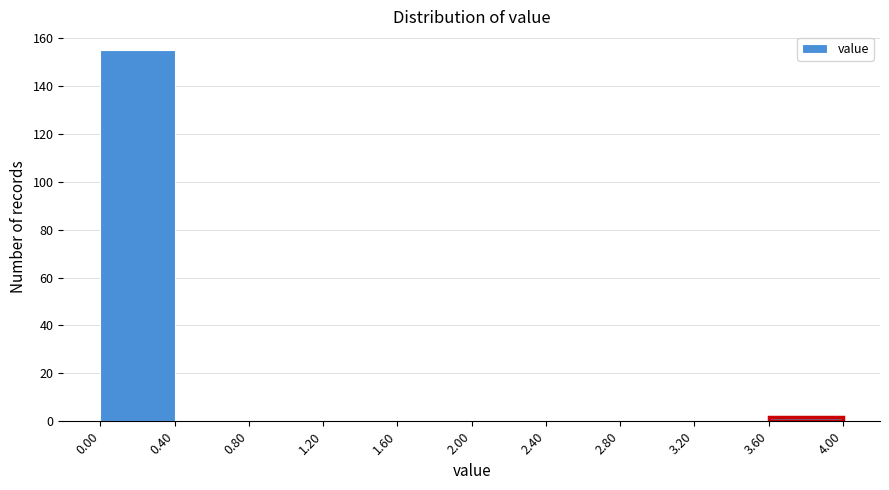

Reading left to right, list every bar in this chart as the range it spans on the x-axis followed by its height. The values are not printed on the chart, so give them approximately, as read against the axis.

0.00 to 0.40: 156
0.40 to 0.80: 0
0.80 to 1.20: 0
1.20 to 1.60: 0
1.60 to 2.00: 0
2.00 to 2.40: 0
2.40 to 2.80: 0
2.80 to 3.20: 0
3.20 to 3.60: 0
3.60 to 4.00: 2